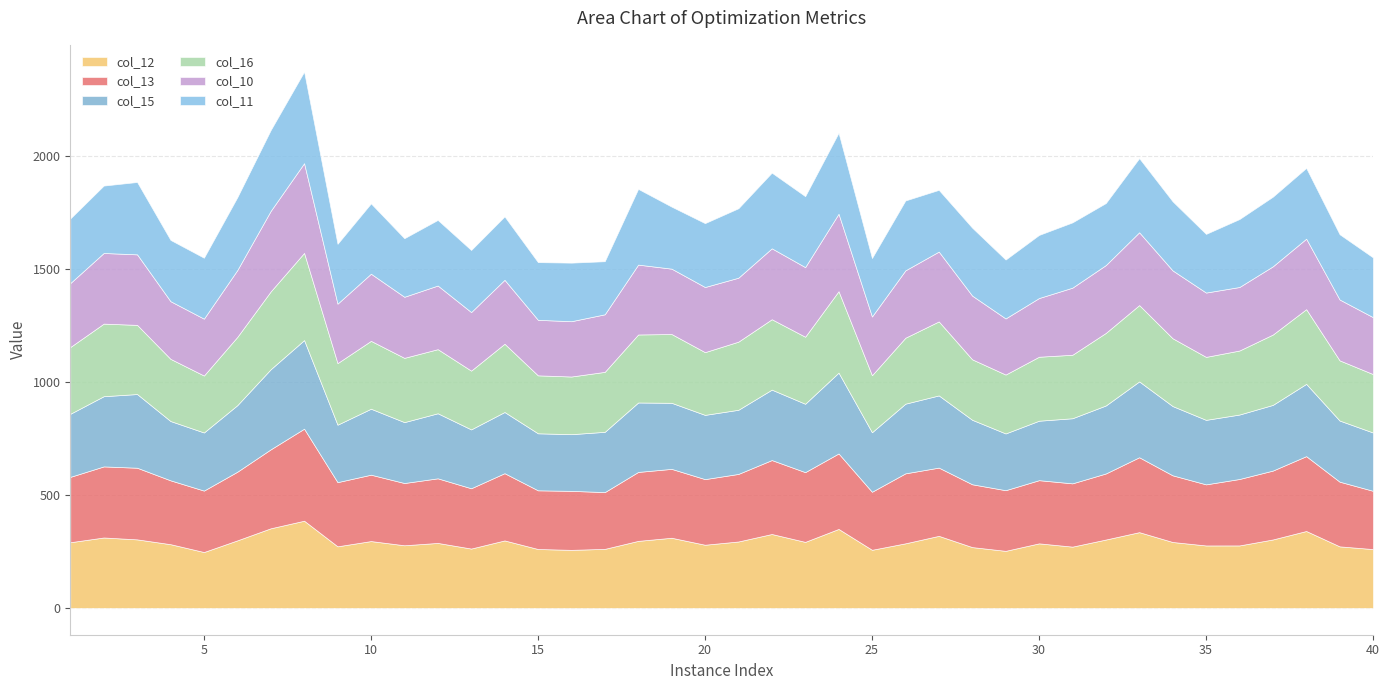

Rank the series by their maximum value, from lowest to highest.

col_16, col_12, col_15, col_10, col_11, col_13